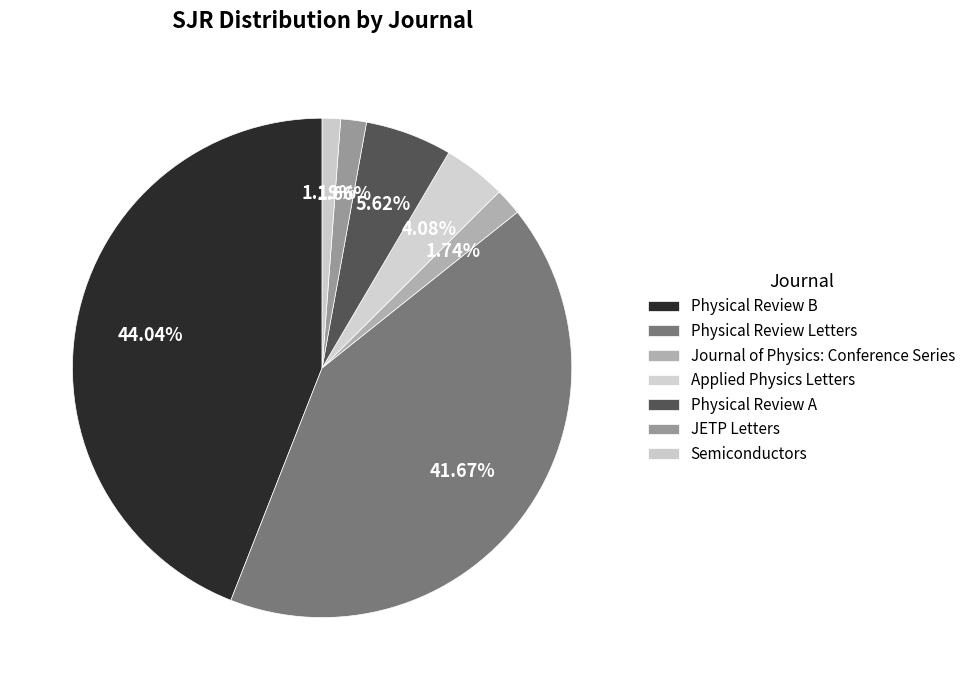

To the nearest percent, what is the average slice percentage?

14%